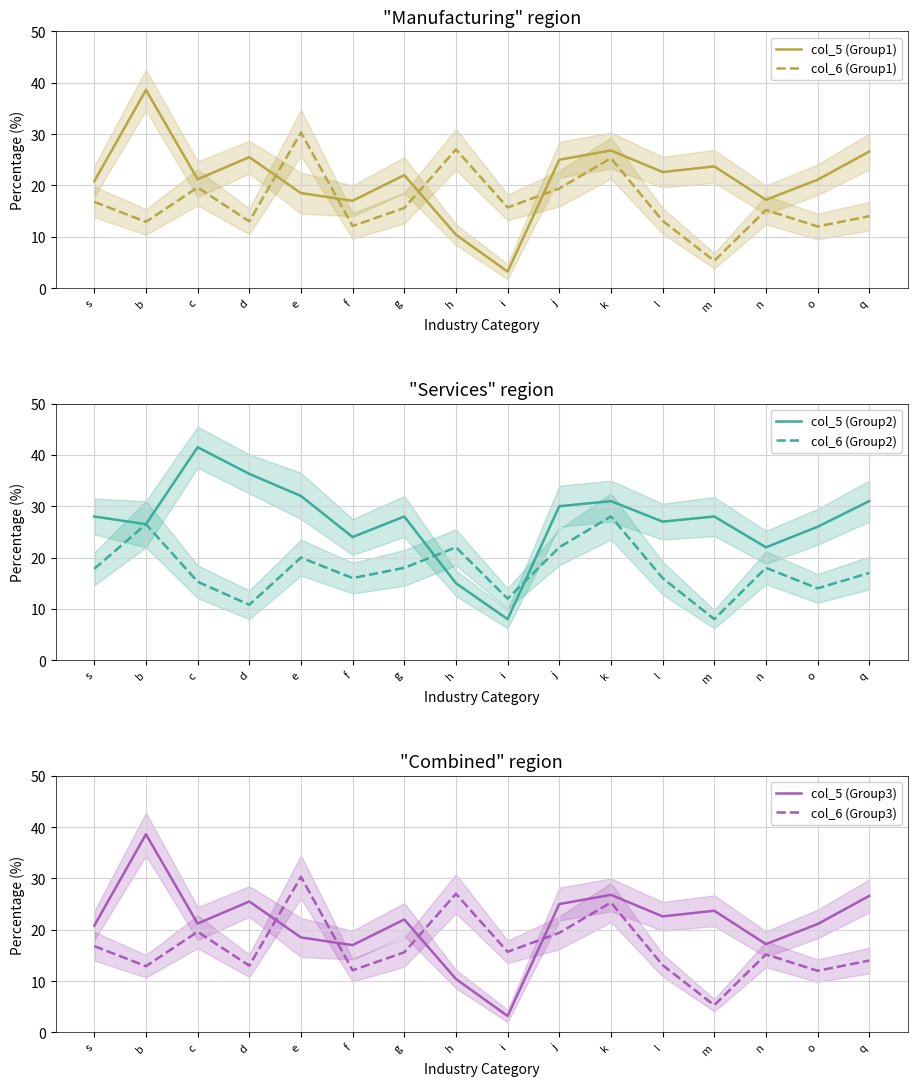

Reading left to right, what are all the values shown in this chart?

col_5 (Group1): 20.8	38.6	21.2	25.5	18.5	17.0	22.0	10.4	3.2	25.0	26.8	22.6	23.7	17.2	21.1	26.6
col_6 (Group1): 16.8	12.9	19.6	13.0	30.3	12.1	15.6	27.0	15.7	19.4	25.3	13.1	5.3	15.2	12.0	14.0
col_5 (Group2): 28.0	26.5	41.5	36.3	32.0	24.0	28.0	15.0	8.0	30.0	31.0	27.0	28.0	22.0	26.0	31.0
col_6 (Group2): 17.8	26.5	15.3	10.8	20.0	16.0	18.0	22.0	12.0	22.0	28.0	16.0	8.0	18.0	14.0	17.0
col_5 (Group3): 20.8	38.6	21.2	25.5	18.5	17.0	22.0	10.4	3.2	25.0	26.8	22.6	23.7	17.2	21.1	26.6
col_6 (Group3): 16.8	12.9	19.6	13.0	30.3	12.1	15.6	27.0	15.7	19.4	25.3	13.1	5.3	15.2	12.0	14.0